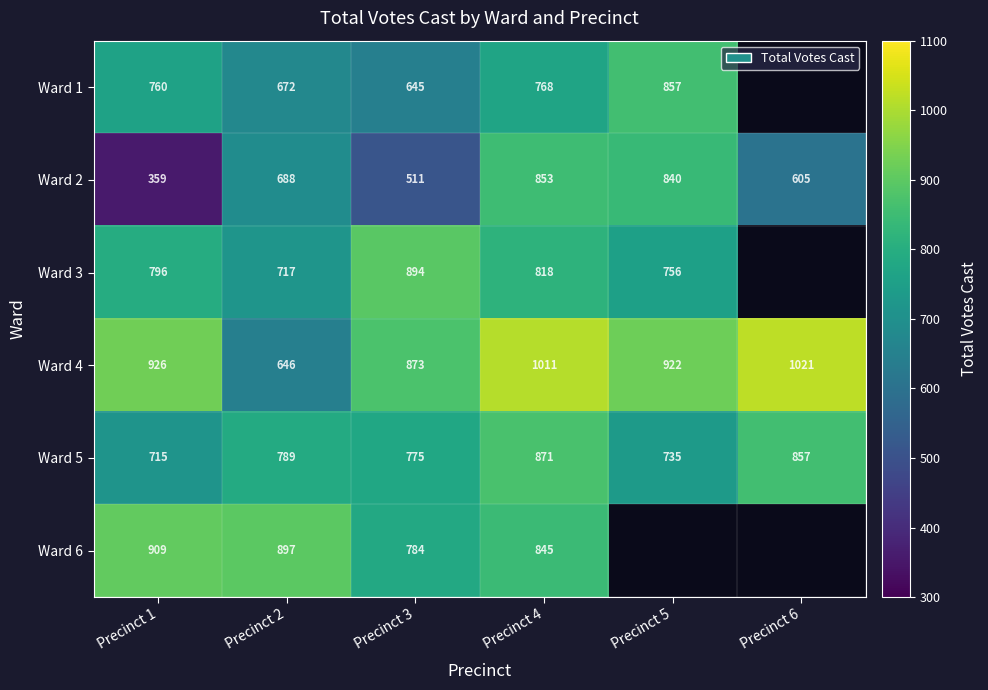

What is the spread (max minus min) of values at Precinct 3?

383